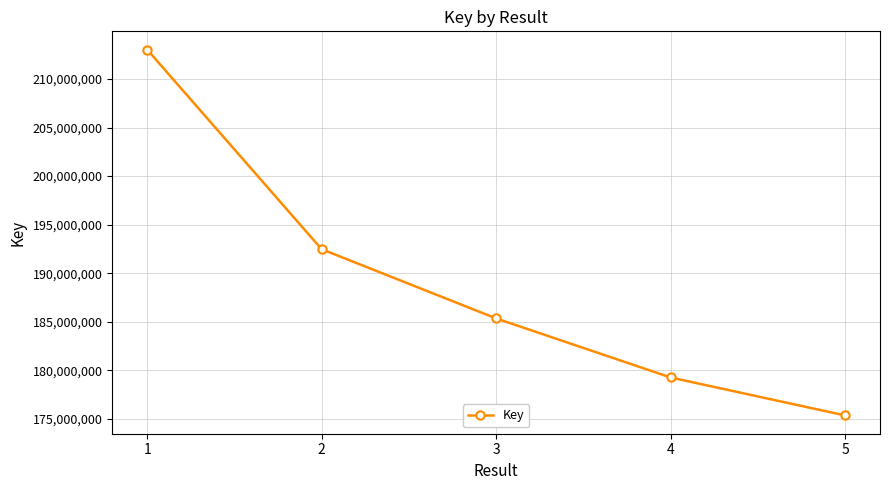

What is the difference between the second highest and second lowest values?

13206512